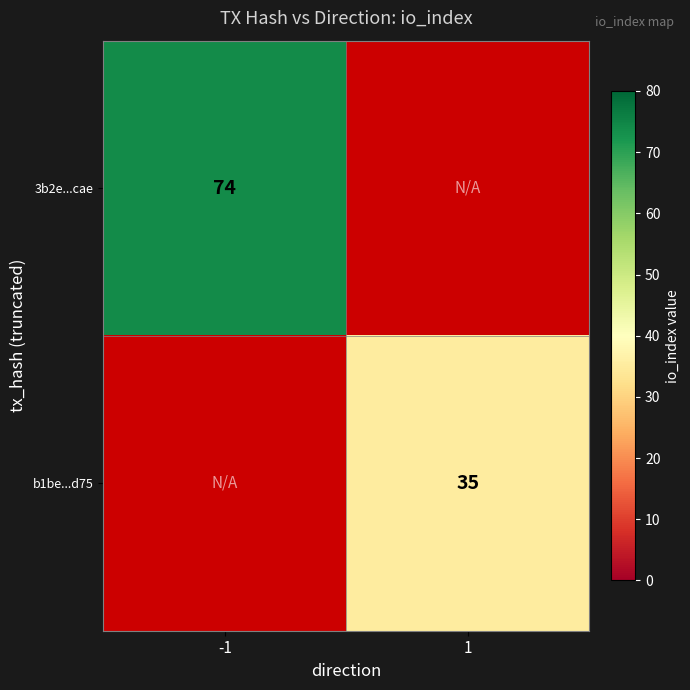

The b1be...d75 series shows 35 at 1. True or false?

True